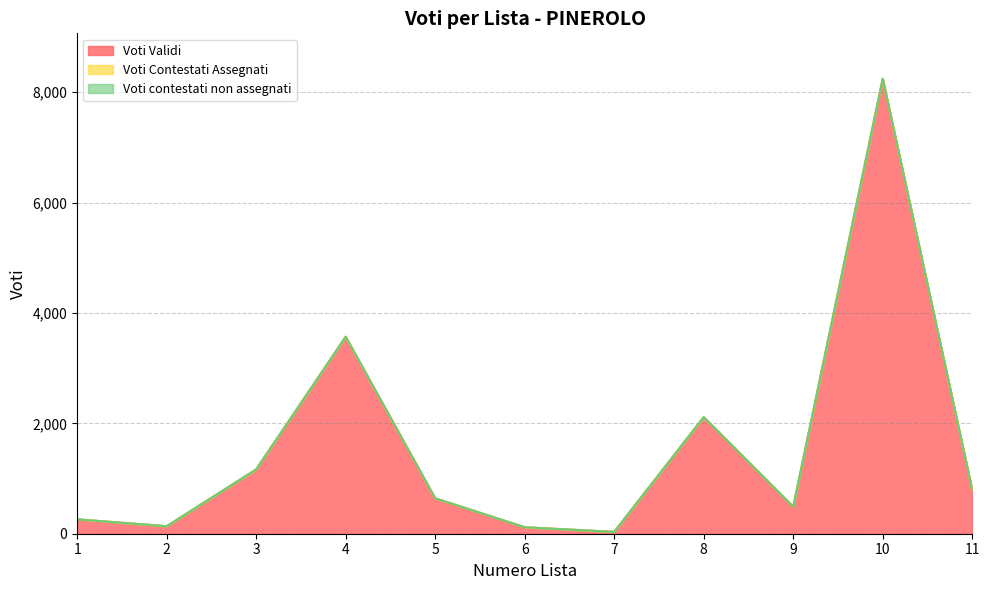

At 1, list the series in order from largest to smallest.

Voti Validi, Voti Contestati Assegnati, Voti contestati non assegnati